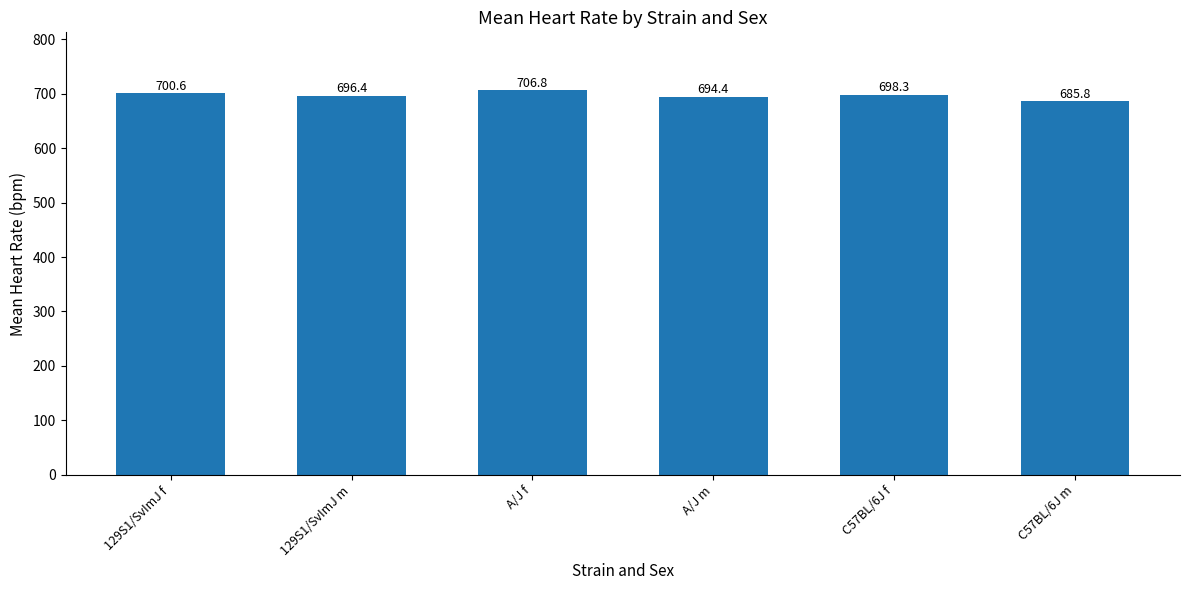

What is the label of the 1st bar from the left?

129S1/SvImJ f